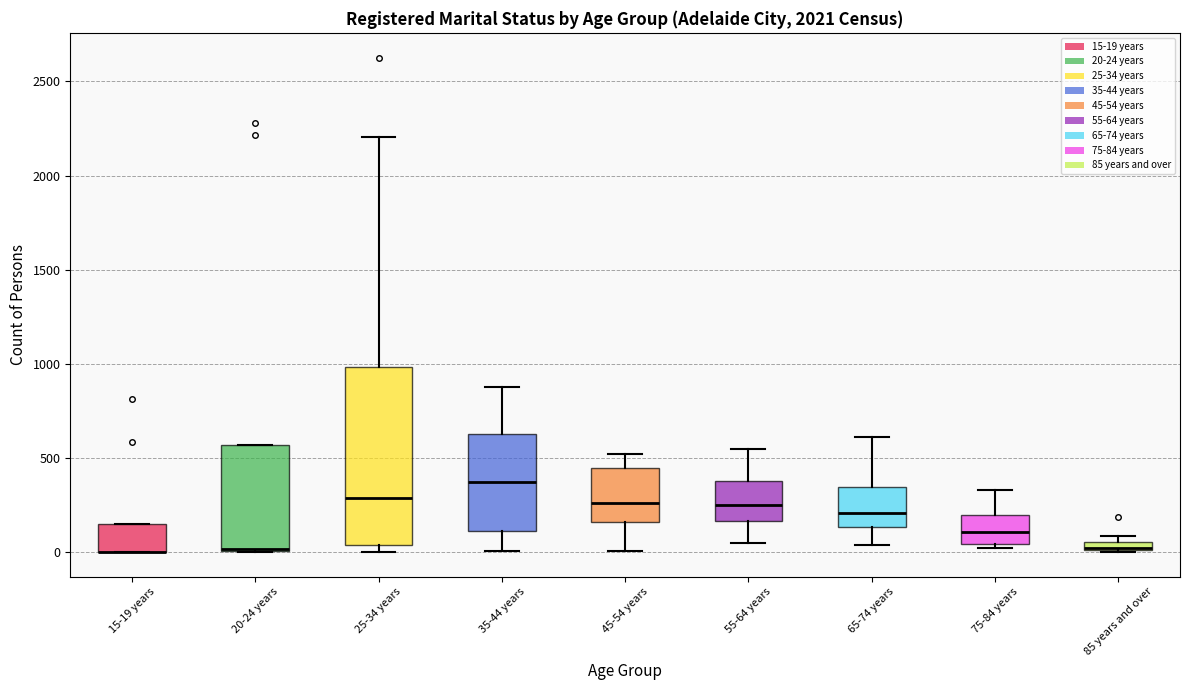

Which box is the tallest, from its lower edge to its upper edge?

25-34 years